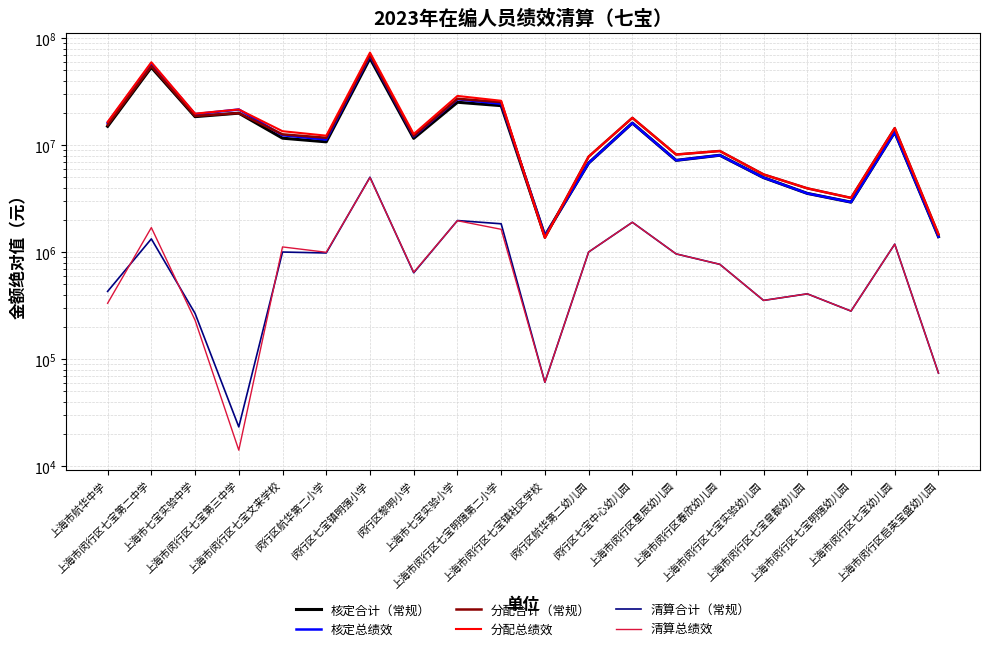

Count the number of categories in the chart.

20